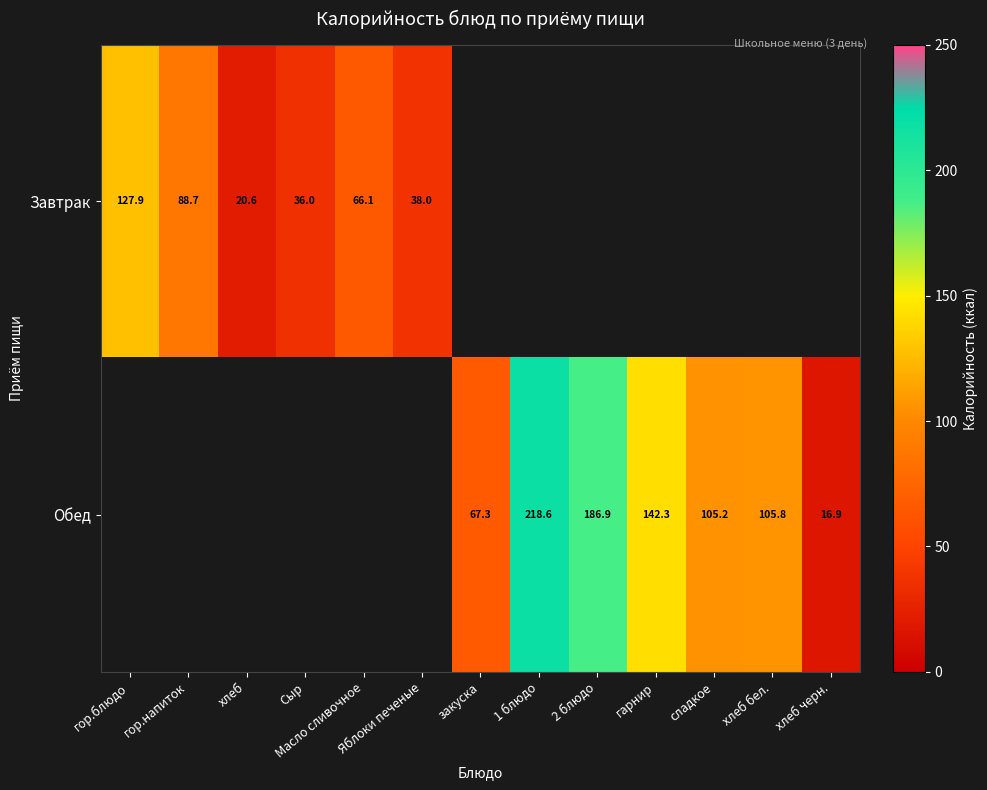

Is the value of Обед at хлеб бел. greater than the value of Завтрак at Масло сливочное?

Yes